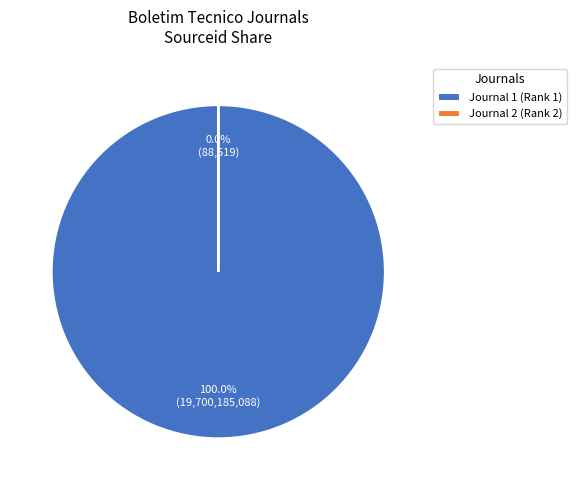

Do Boletim Tecnico da Producao de Petroleo and Boletim Tecnico da PETROBRAS together represent more than half of the pie?

Yes